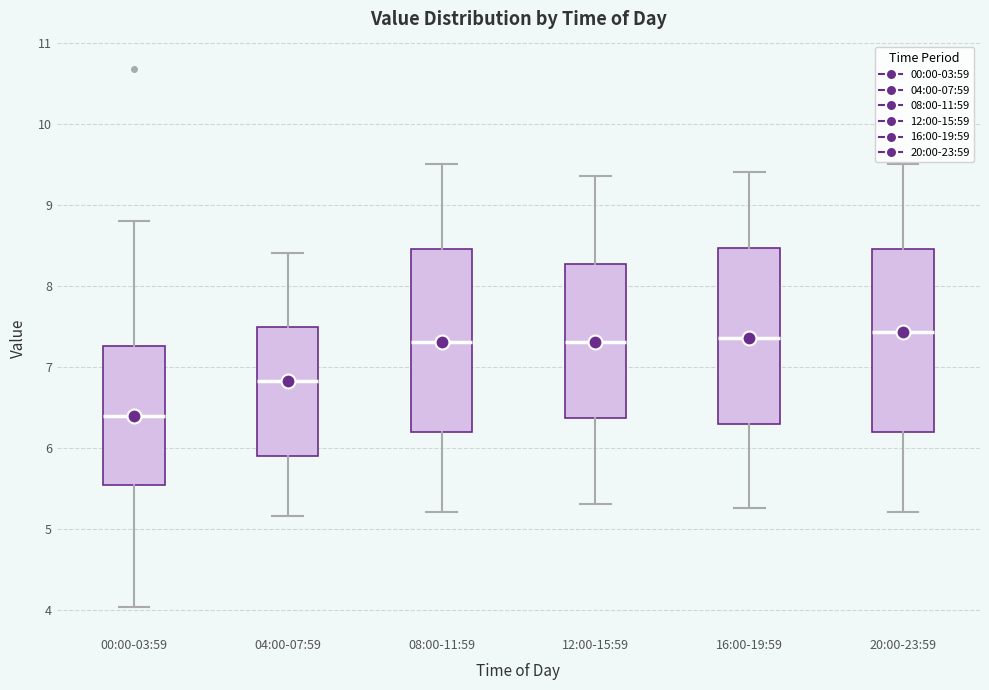

Reading left to right, transcribe this box plot: for each box, give where its median line is, the range the box spans, and where its two whiskers end, as read against the y-axis. The values are not printed on the chart, so give them approximately, as read against the axis.

00:00-03:59: median 6.4, box 5.5 to 7.3, whiskers 4.0 to 8.8
04:00-07:59: median 6.8, box 5.9 to 7.5, whiskers 5.2 to 8.4
08:00-11:59: median 7.3, box 6.2 to 8.5, whiskers 5.2 to 9.5
12:00-15:59: median 7.3, box 6.4 to 8.3, whiskers 5.3 to 9.4
16:00-19:59: median 7.4, box 6.3 to 8.5, whiskers 5.3 to 9.4
20:00-23:59: median 7.4, box 6.2 to 8.5, whiskers 5.2 to 9.5